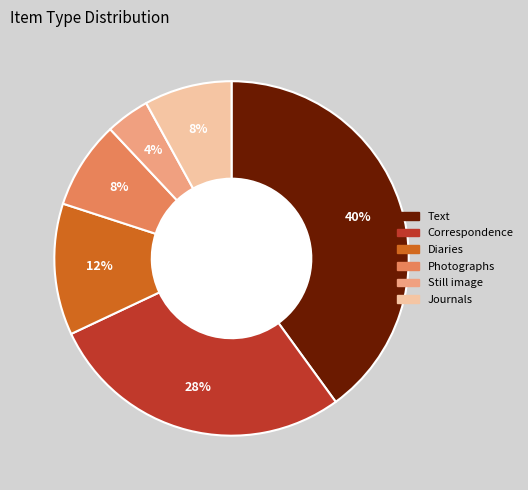

To the nearest percent, what is the combined percentage of Journals and Photographs?

16%